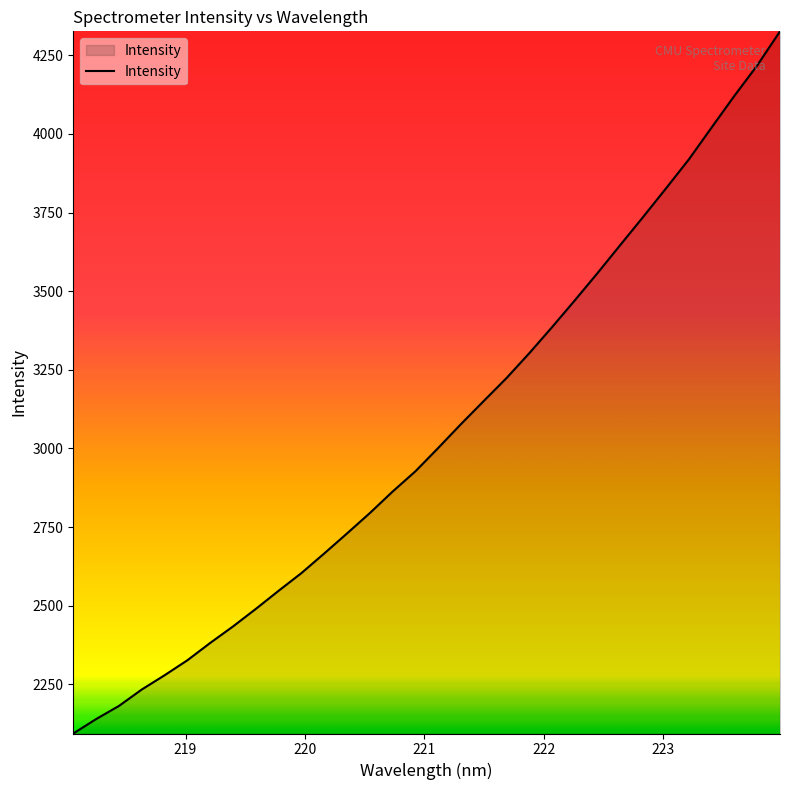

What is the greatest value displayed?

4326.5